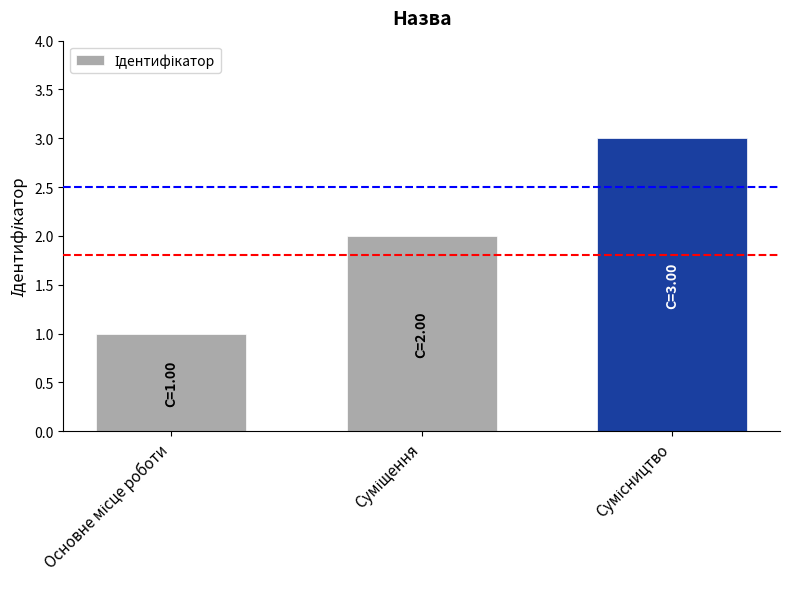

How many distinct data groups are displayed?

1